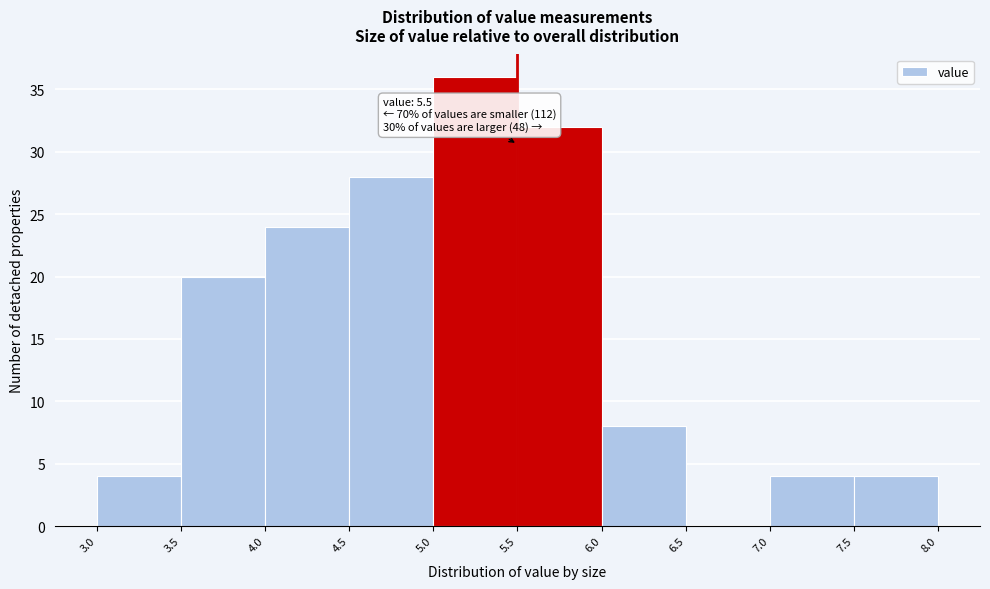

Which range on the x-axis has the tallest bar?

5.0 to 5.5